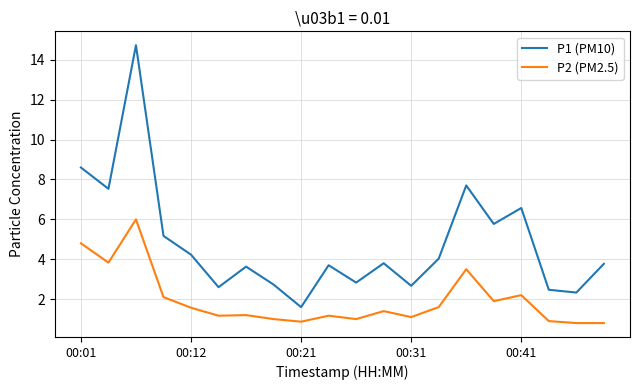

What is the difference between the maximum and minimum values in the P1 (PM10) series?

13.1